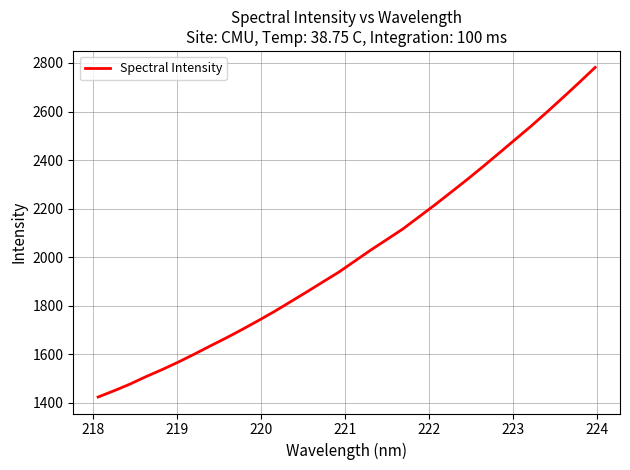

Does the chart display data point markers on the line(s)?

No